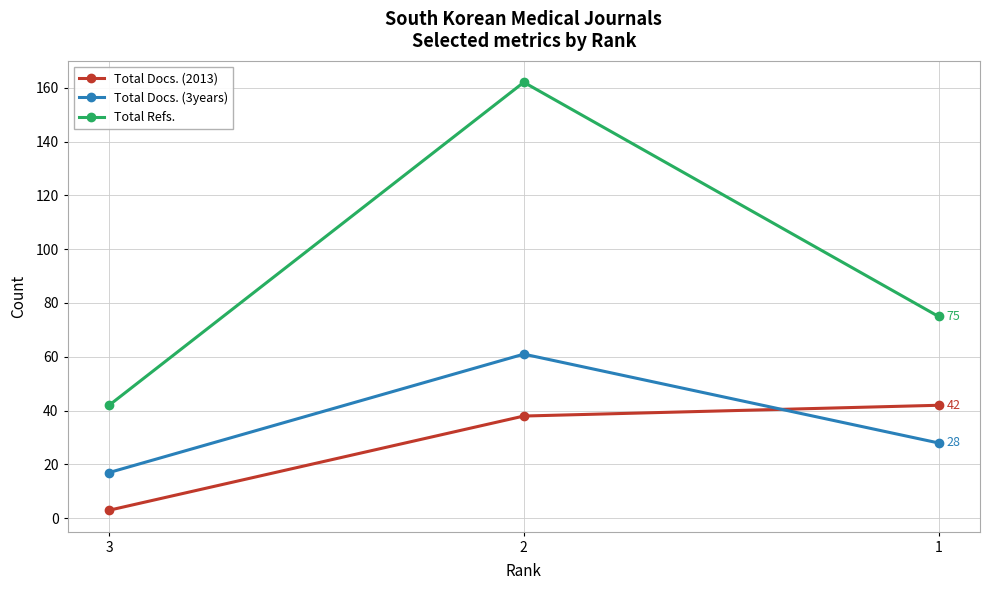

At which label is Total Refs. closest to 102?

1